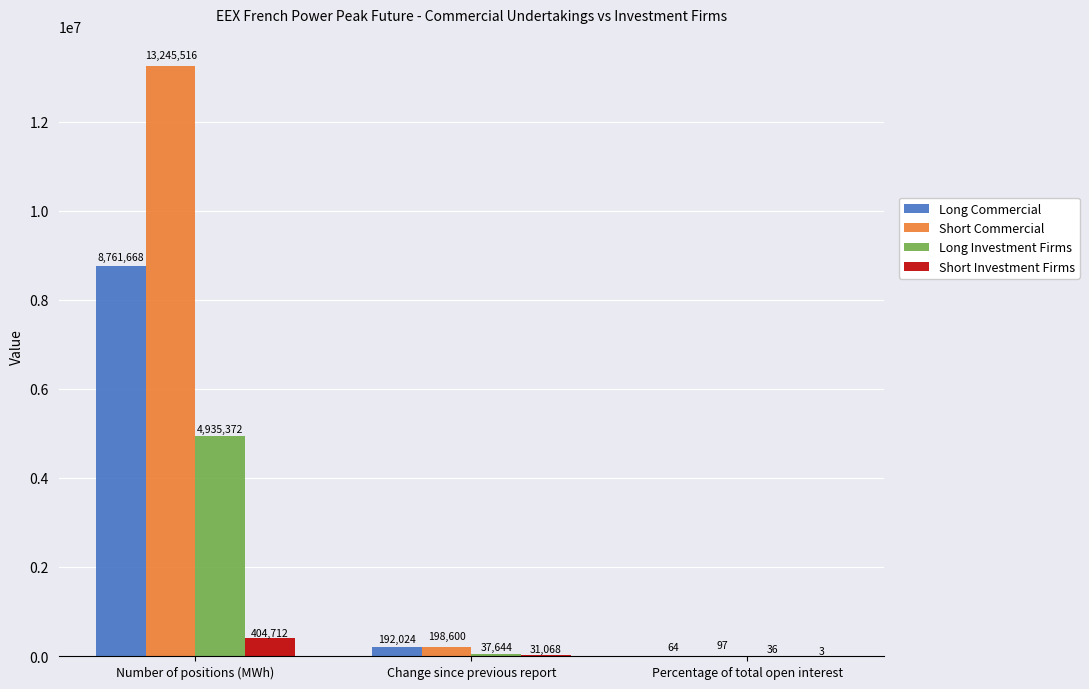

What is the maximum value shown in the chart?

13245516.0